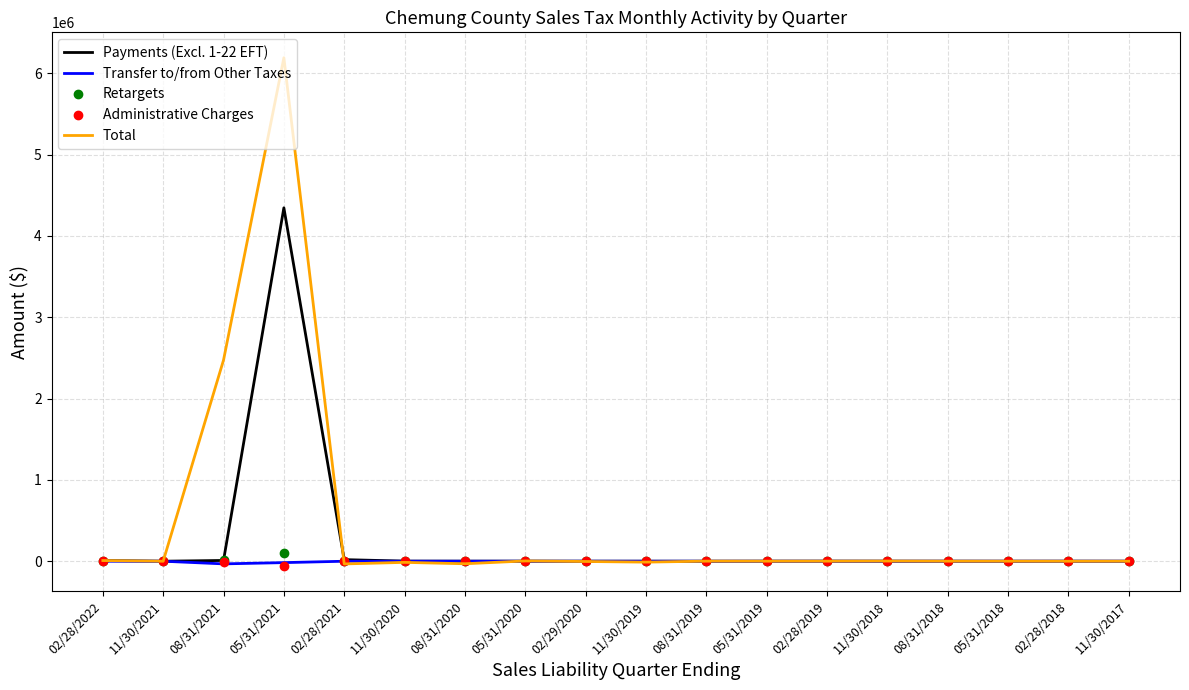

At which category is the sum across all series the highest?

05/31/2021